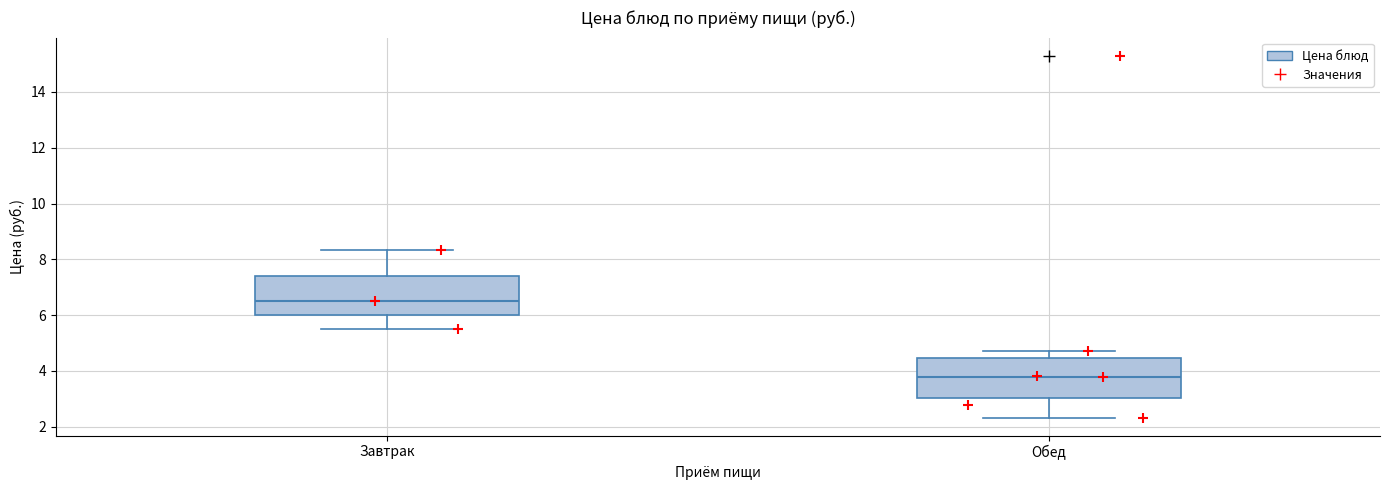

Reading left to right, transcribe this box plot: for each box, give where its median line is, the range the box spans, and where its two whiskers end, as read against the y-axis. The values are not printed on the chart, so give them approximately, as read against the axis.

Завтрак: median 6.6, box 6.0 to 7.4, whiskers 5.6 to 8.4
Обед: median 3.8, box 3.0 to 4.4, whiskers 2.4 to 4.8